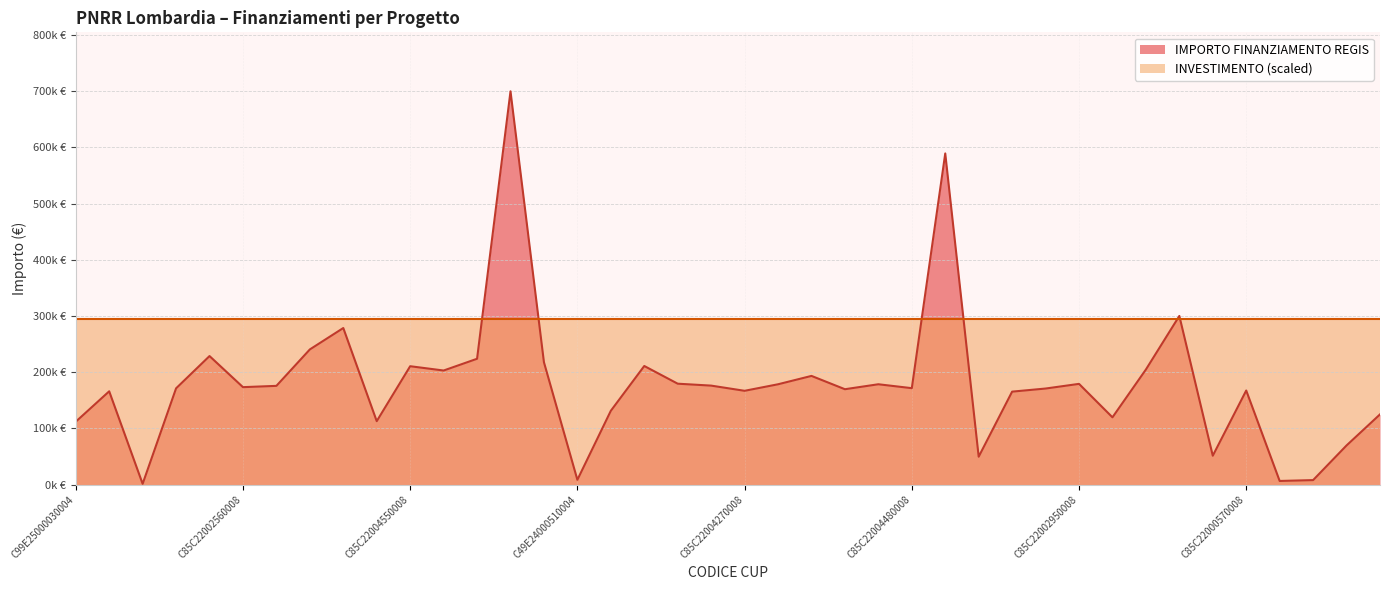

Where is the first local maximum?

C19E25000060004